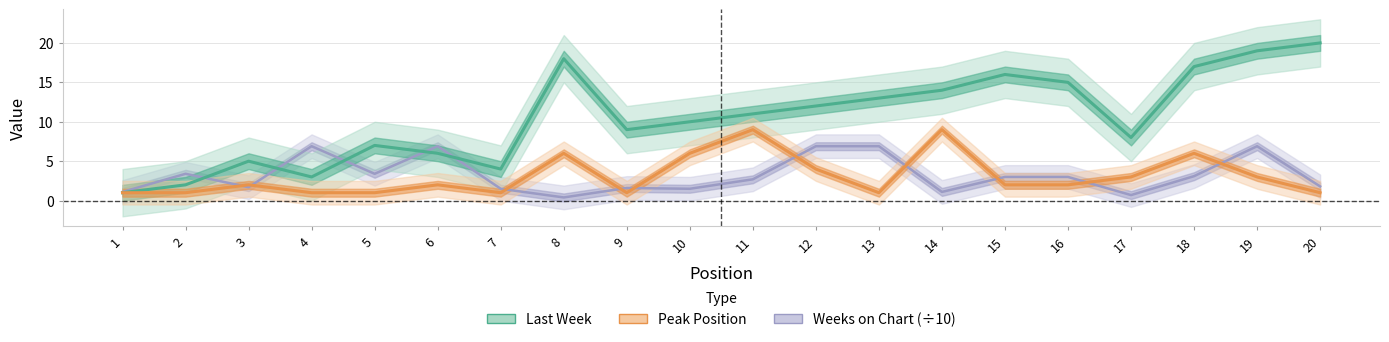

The Last Week series shows 5.9 at 16. True or false?

False